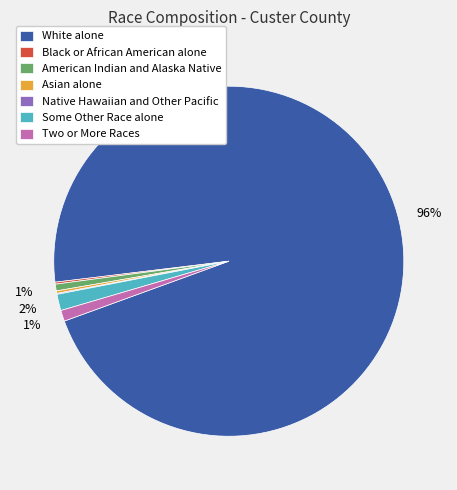

Which has a higher value, Some Other Race alone or American Indian and Alaska Native?

Some Other Race alone